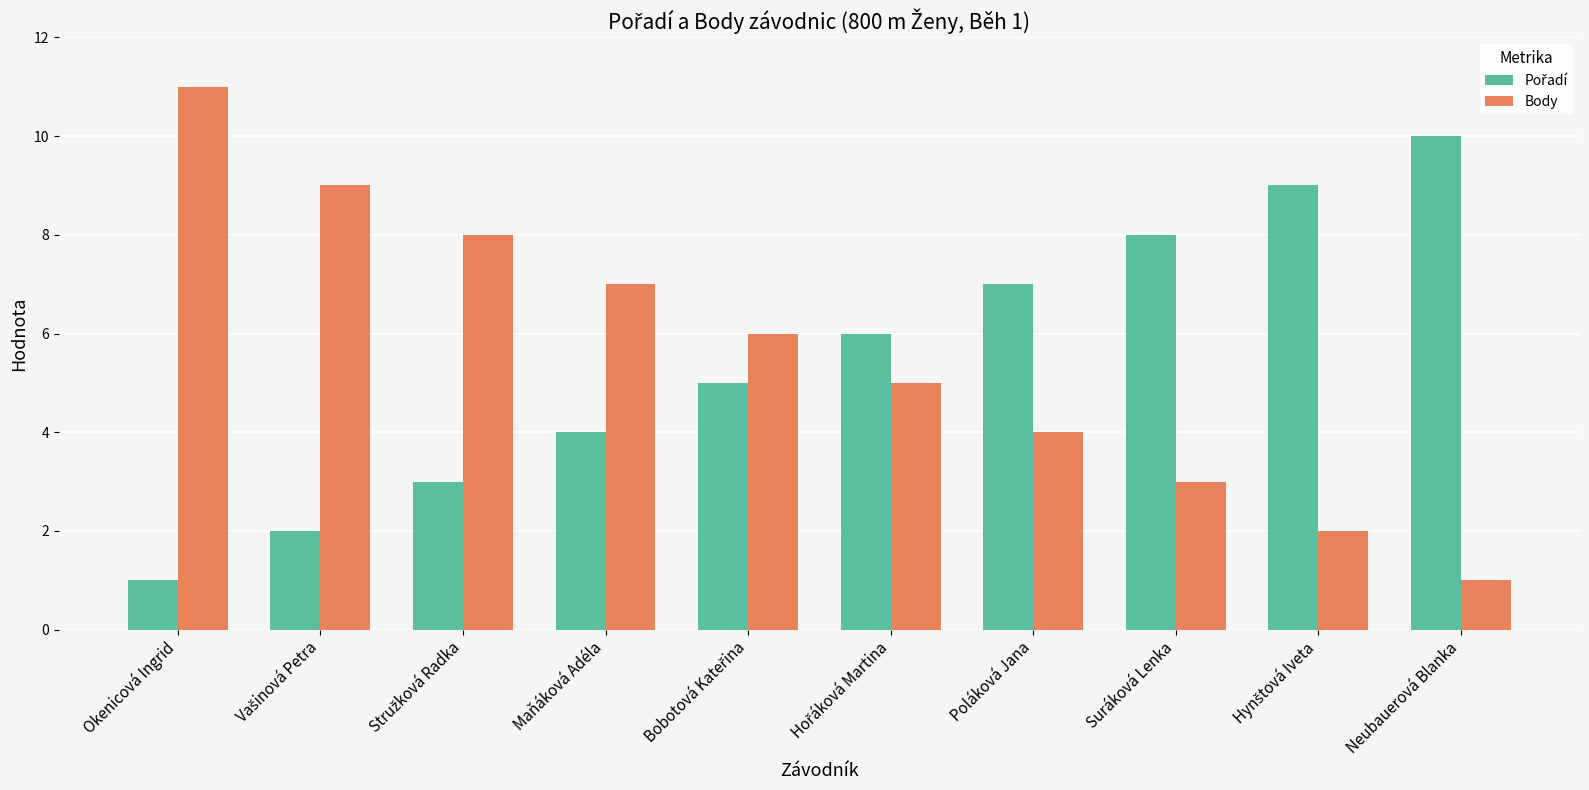

What is the difference between the highest and lowest values at Neubauerová Blanka?

9